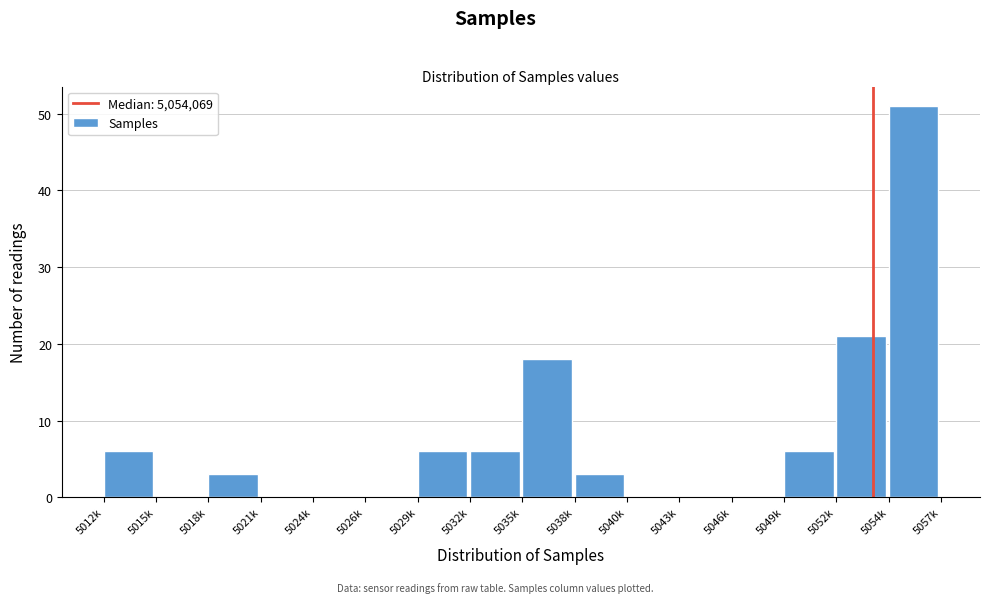

Reading left to right, transcribe all the data shown in this chart.

5012k=6	5015k=0	5018k=3	5021k=0	5024k=0	5026k=0	5029k=6	5032k=6	5035k=18	5038k=3	5040k=0	5043k=0	5046k=0	5049k=6	5052k=21	5054k=51